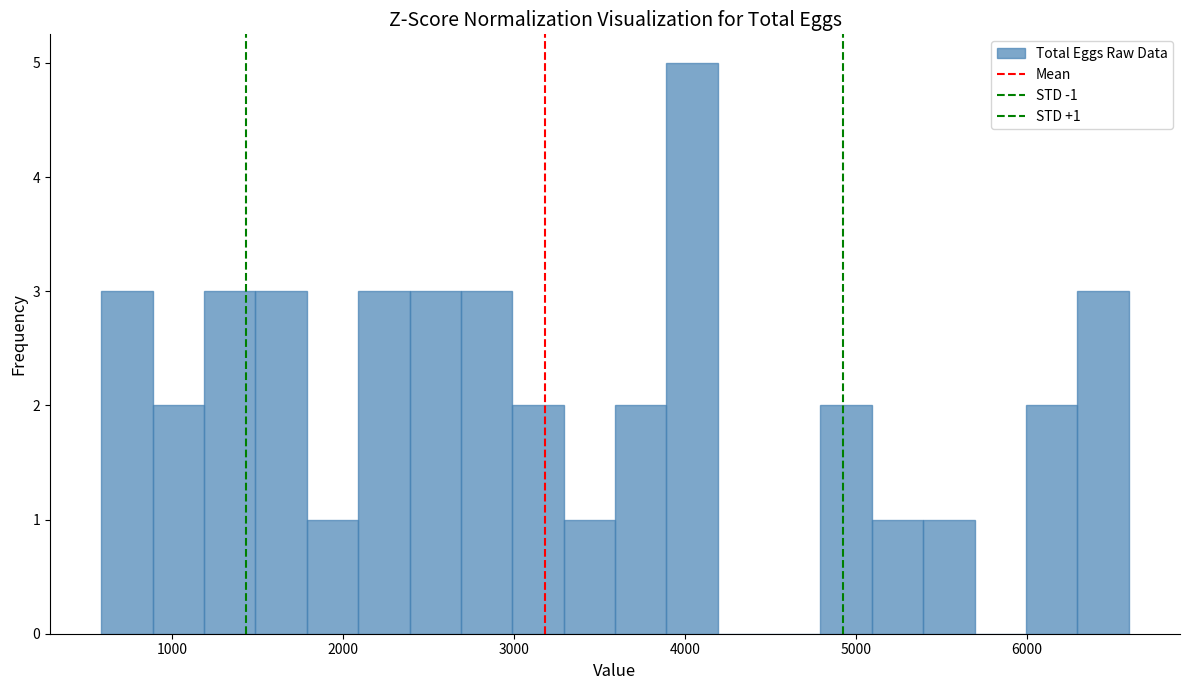

Read against the x-axis, roughly where is the centre of the tallest bar?

4000